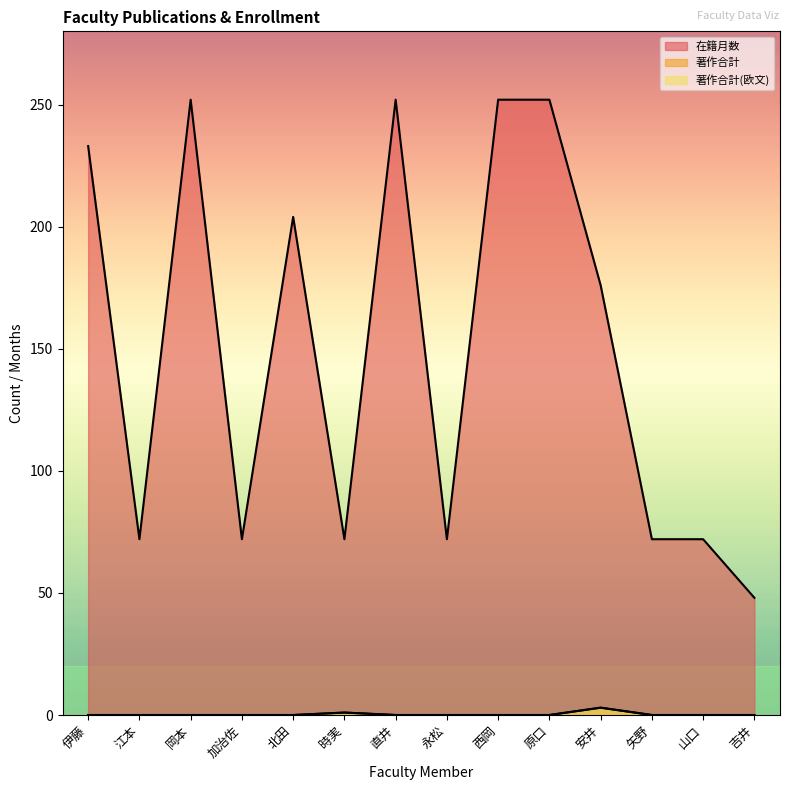

Which has a higher value, 原口 or 永松?

原口